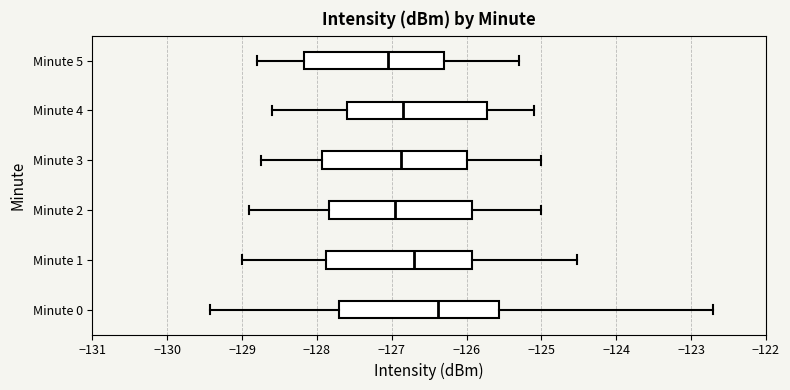

Reading bottom to top, transcribe this box plot: for each box, give where its median line is, the range the box spans, and where its two whiskers end, as read against the x-axis. The values are not printed on the chart, so give them approximately, as read against the axis.

Minute 0: median -126.4, box -127.7 to -125.6, whiskers -129.4 to -122.7
Minute 1: median -126.7, box -127.9 to -125.9, whiskers -129.0 to -124.5
Minute 2: median -127.0, box -127.8 to -125.9, whiskers -128.9 to -125.0
Minute 3: median -126.9, box -127.9 to -126.0, whiskers -128.7 to -125.0
Minute 4: median -126.8, box -127.6 to -125.7, whiskers -128.6 to -125.1
Minute 5: median -127.0, box -128.2 to -126.3, whiskers -128.8 to -125.3